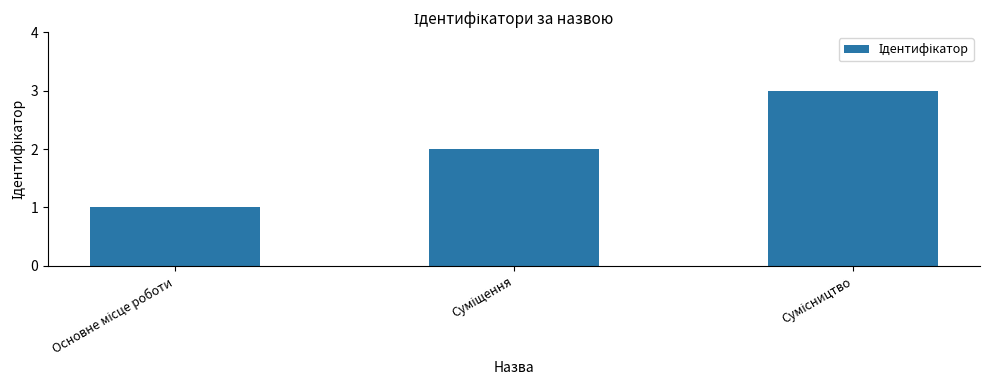

What is the sum of all values?

6